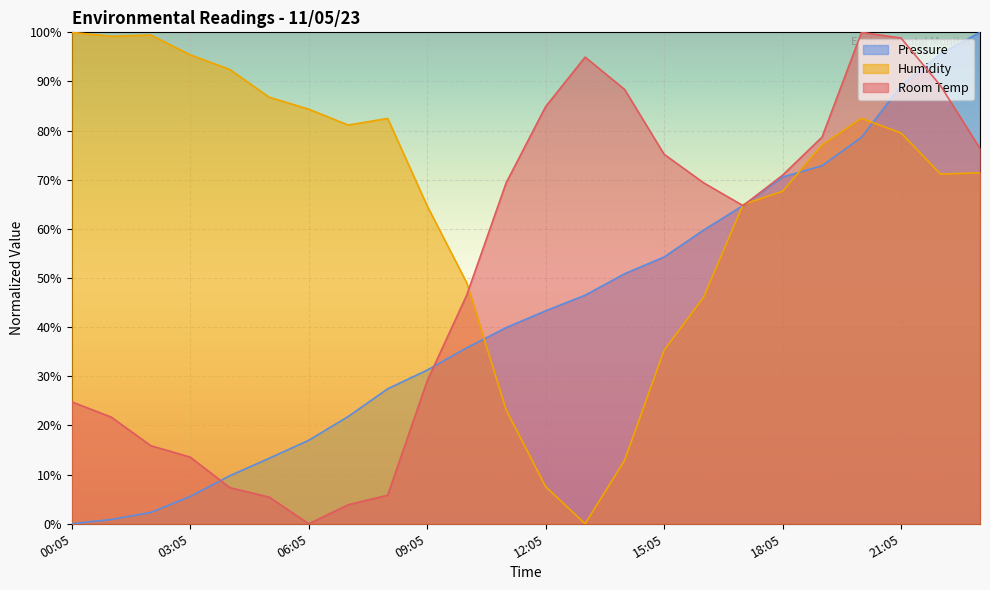

What is the value of the Humidity point at the 24th from the left?

71.4